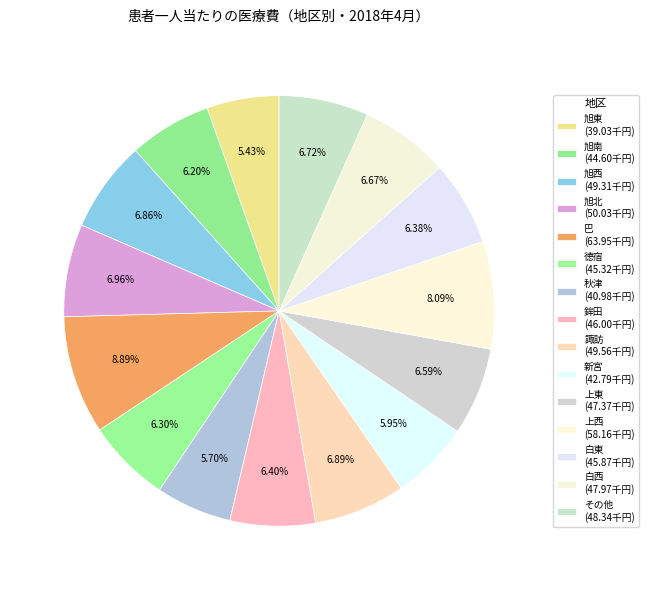

True or false: 秋津 accounts for 6% of the total.

True